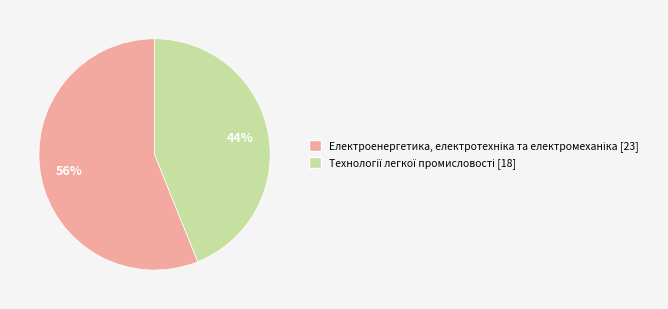

To the nearest percent, what is the difference between the largest and smallest slice percentages?

12%